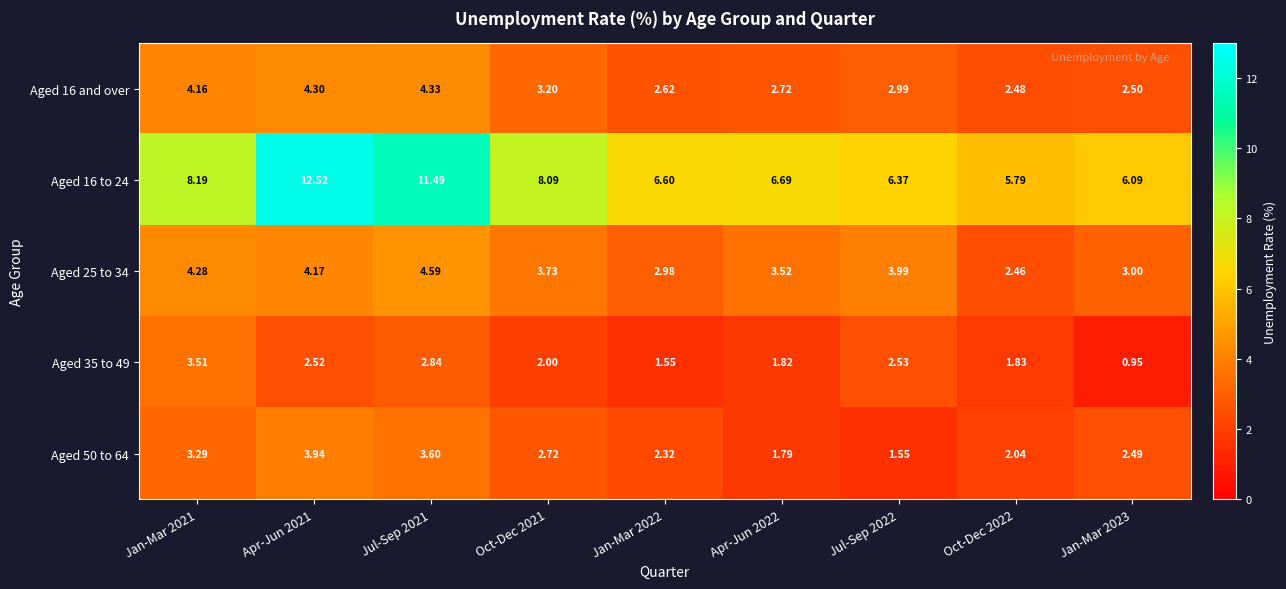

How many series are shown in this chart?

5